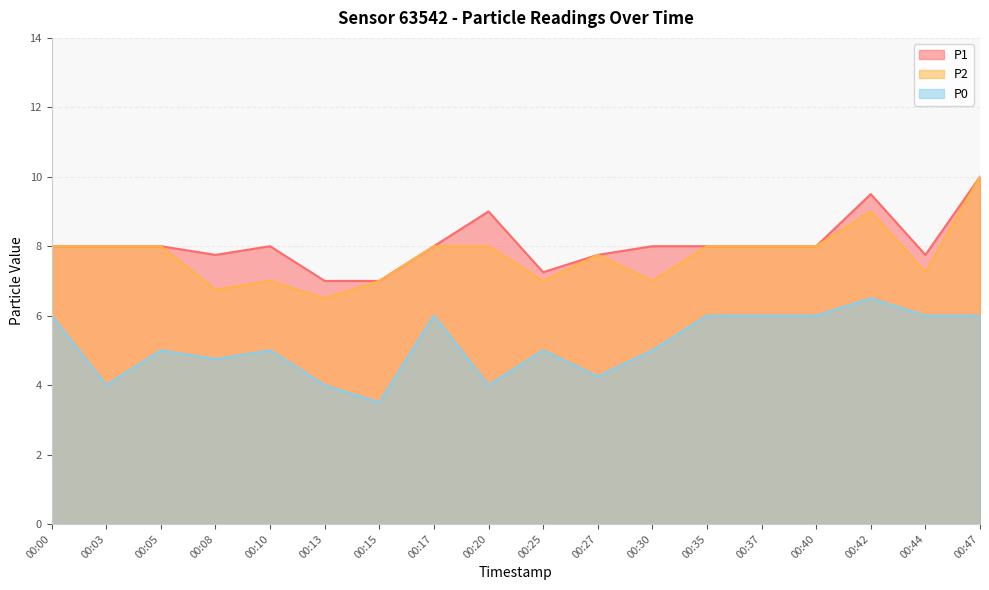

How many interior local valleys does the P2 series have?

5